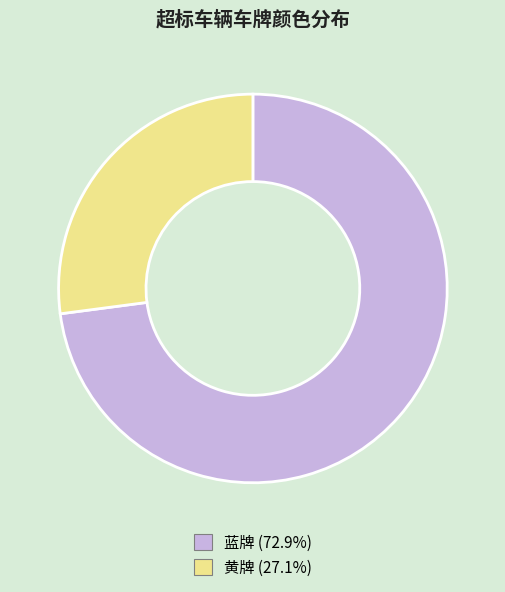

Which category has the biggest portion of the pie?

蓝牌